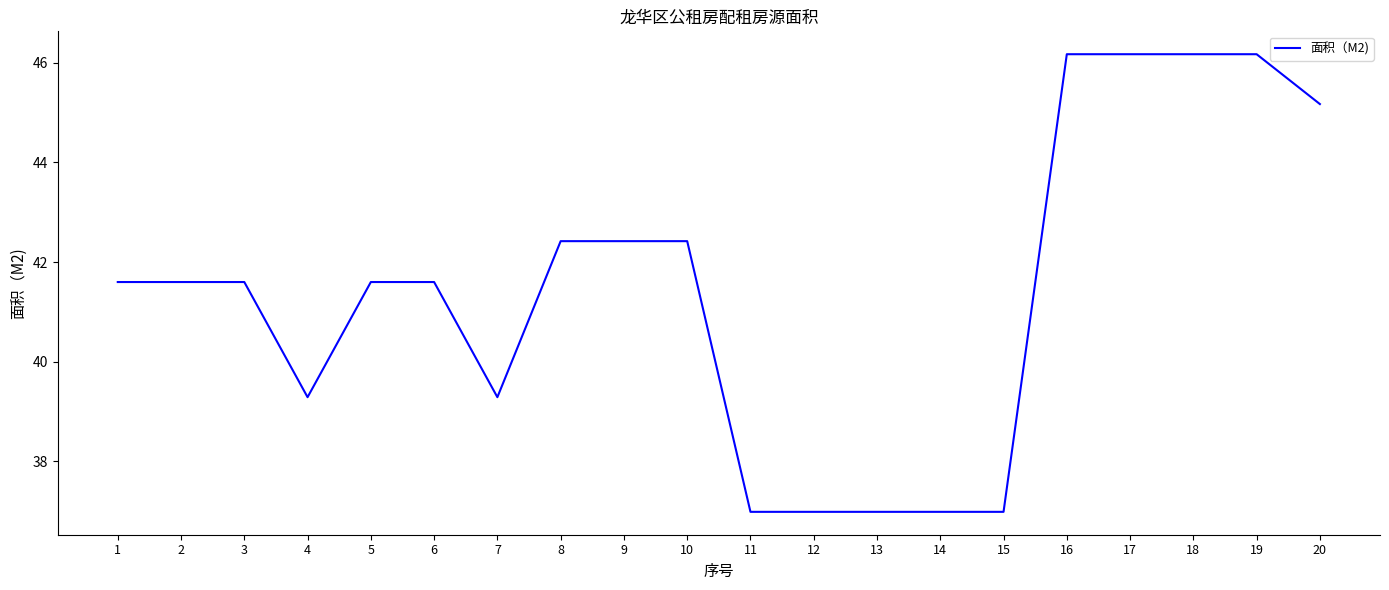

What is the difference between the maximum and minimum values?

9.2